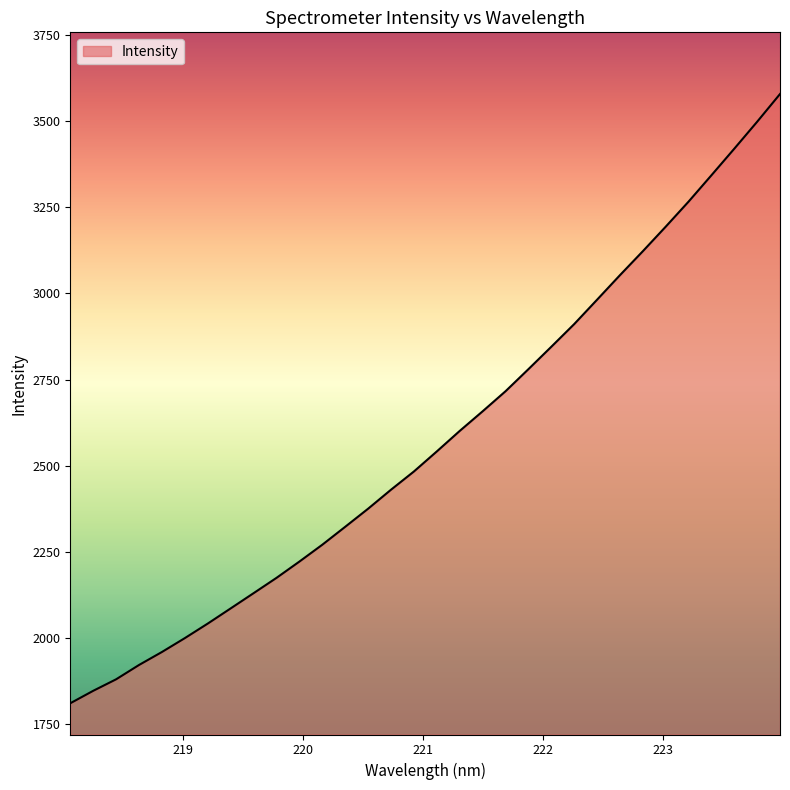

What is the smallest value displayed?

1811.2